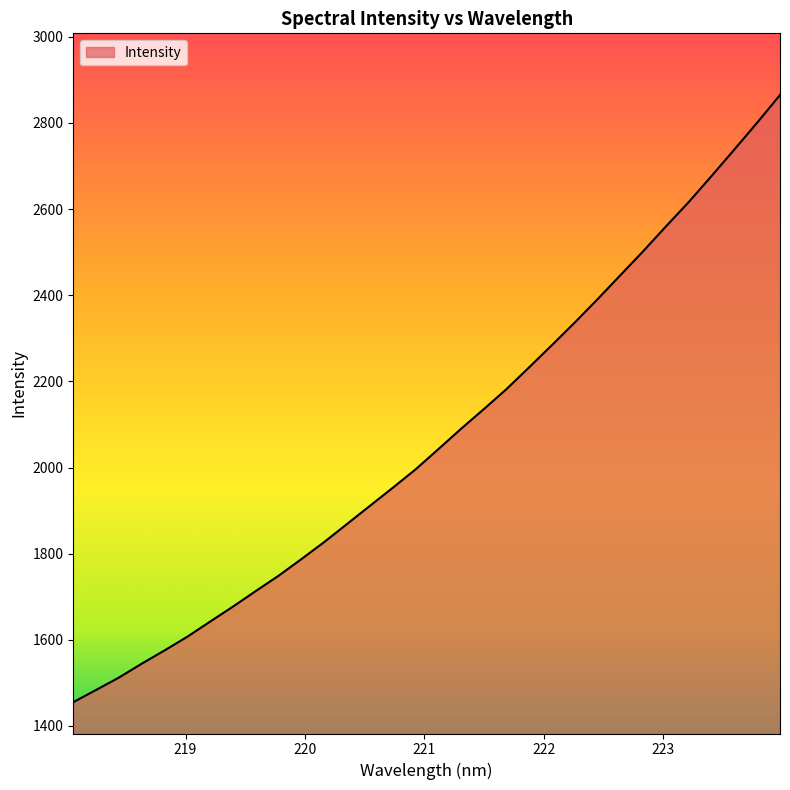

What is the maximum value shown in the chart?

2864.8